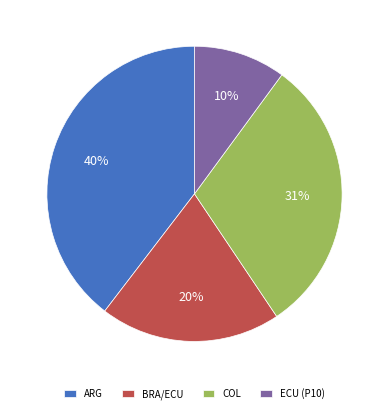

What is the largest slice in the pie chart?

ARG